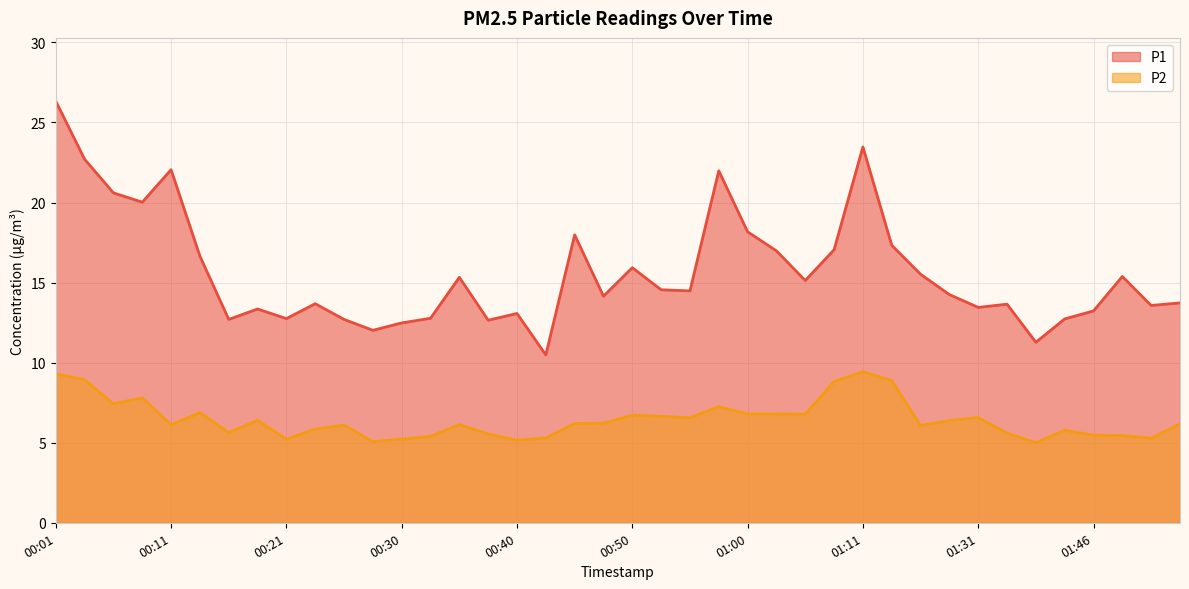

Does the chart have visible grid lines?

Yes